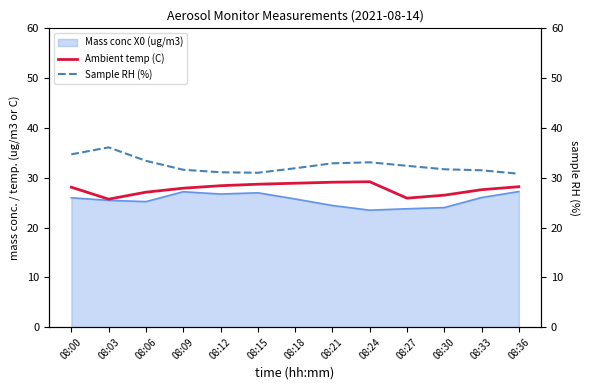

How many interior local peaks does the Sample RH (%) series have?

2